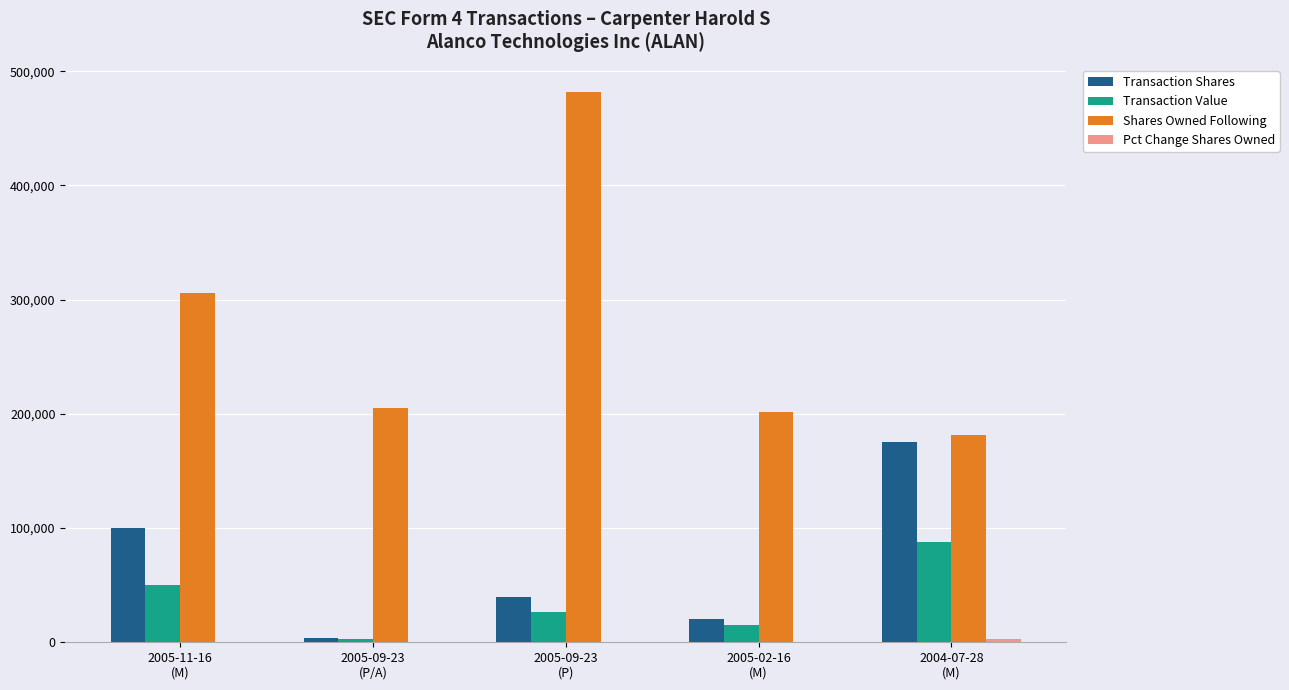

Which category has the highest value across all series?

2005-09-23
(P)